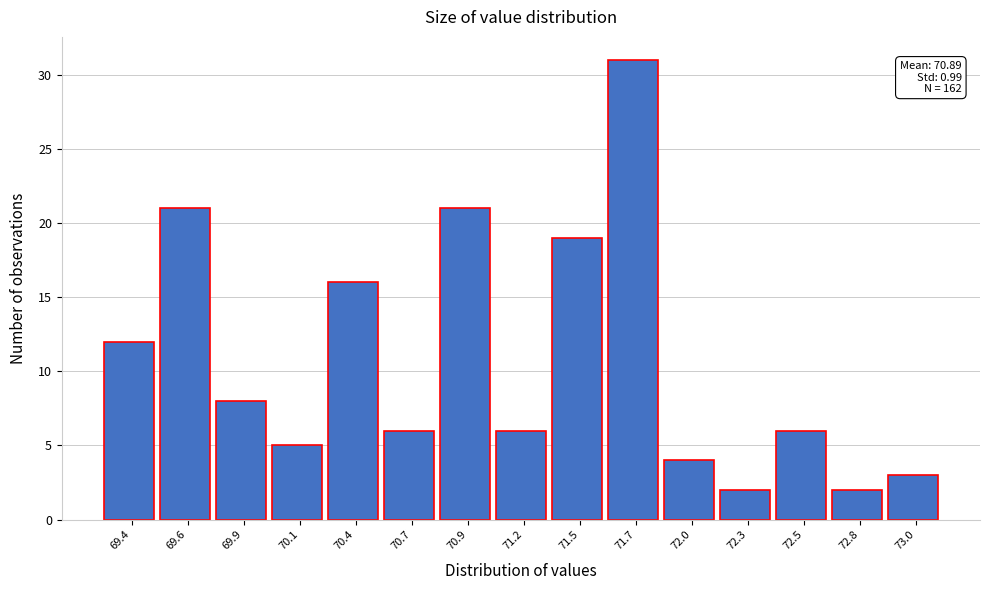

Reading left to right, extract all data points from this chart.

69.4=12	69.6=21	69.9=8	70.1=5	70.4=16	70.7=6	70.9=21	71.2=6	71.5=19	71.7=31	72.0=4	72.3=2	72.5=6	72.8=2	73.0=3